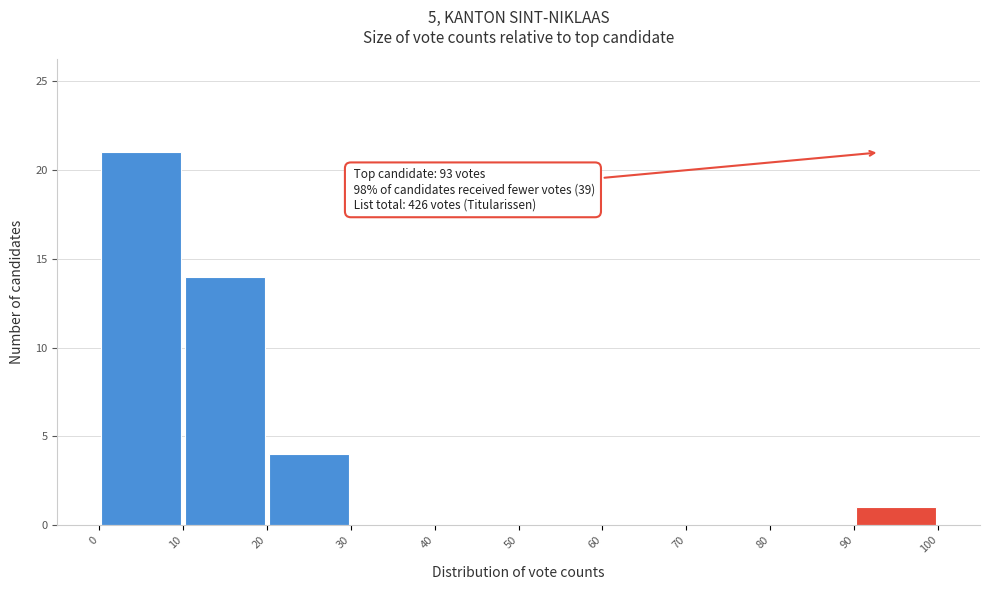

Which range on the x-axis has the tallest bar?

0 to 10